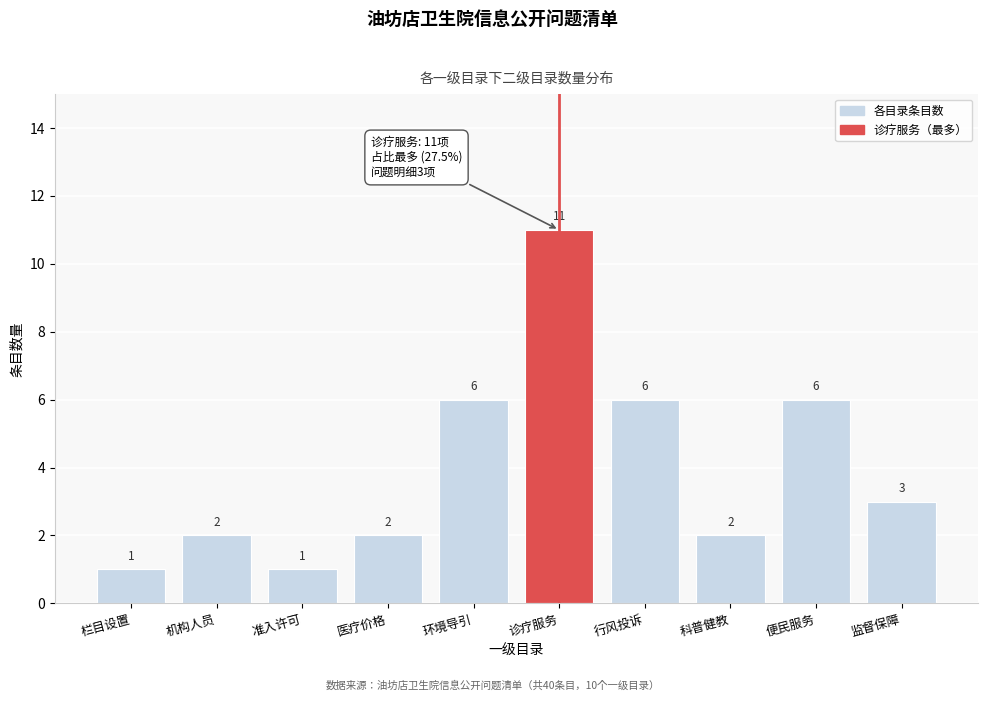

Reading right to left, list all the values displayed in this chart.

3	6	2	6	11	6	2	1	2	1